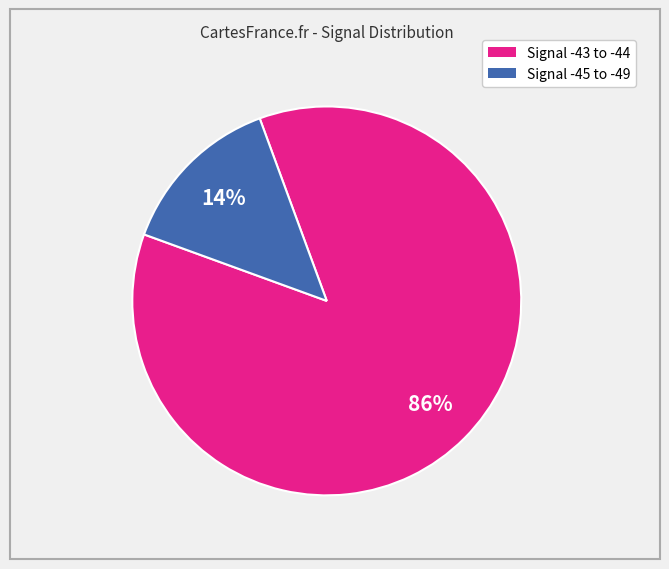

To the nearest percent, what is the average slice percentage?

50%